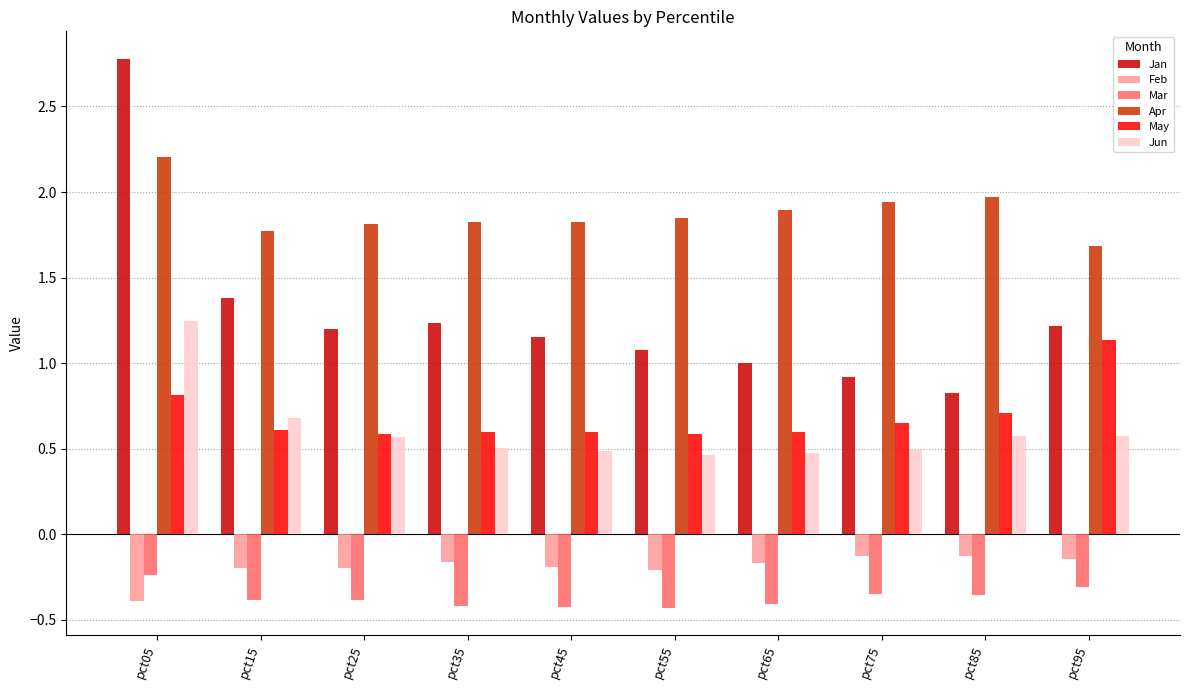

Which series has the largest range (max minus min)?

Jan